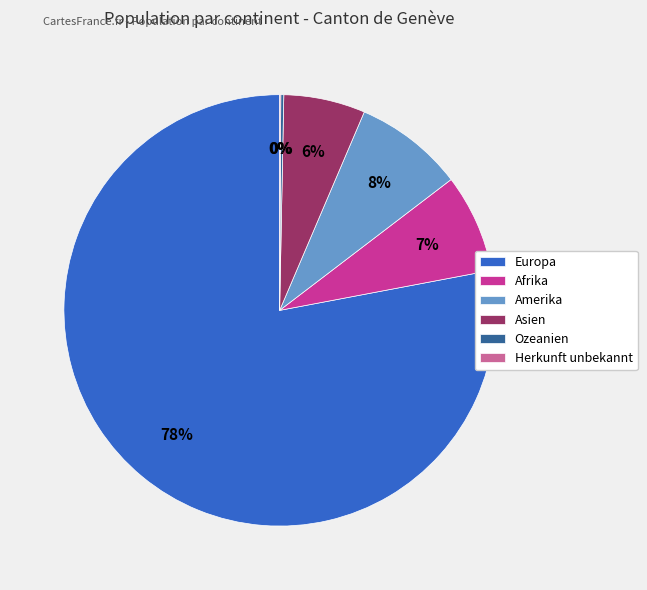

Which has a higher value, Asien or Afrika?

Afrika